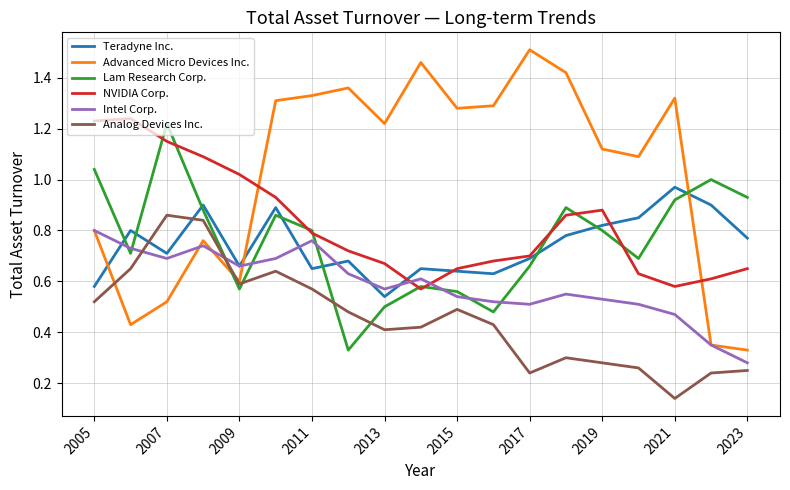

Which series has the largest total across all categories?

Advanced Micro Devices Inc.